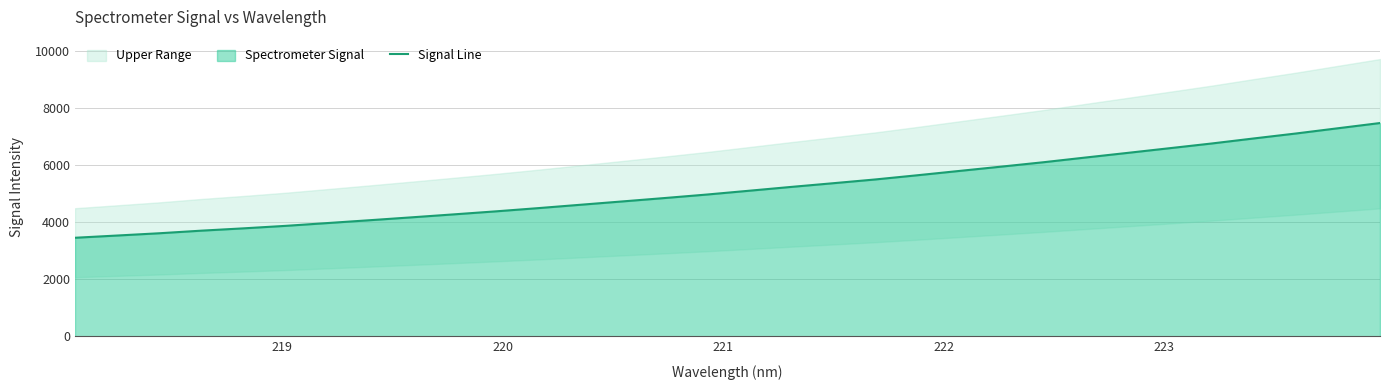

Does the chart display data point markers on the line(s)?

No